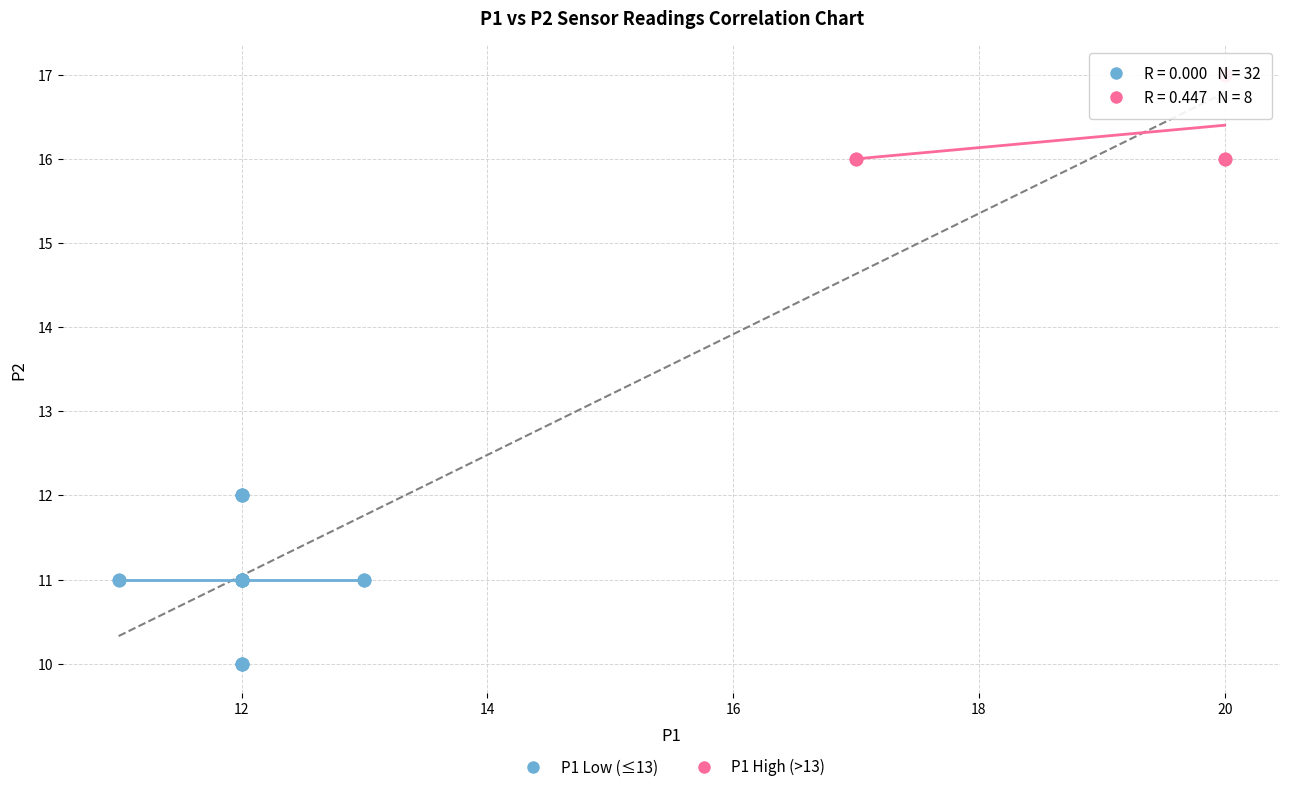

Which series has the widest spread of Y values?

P1 Low (≤13)